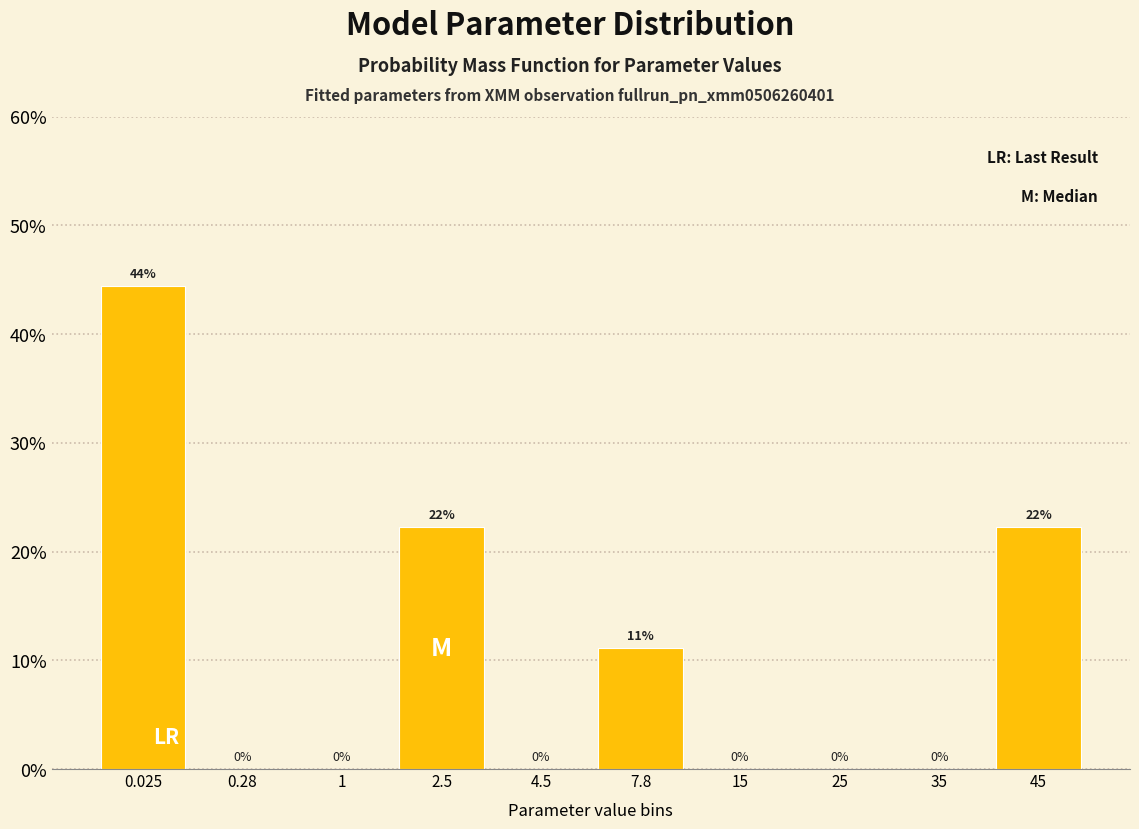

Are the bars horizontal?

No